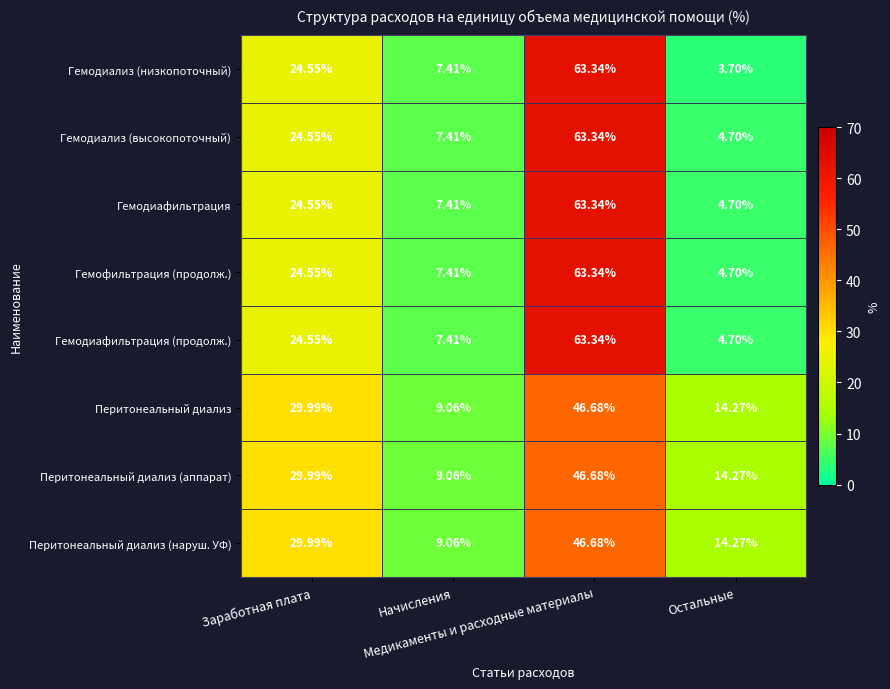

Which series has the widest spread of values?

Гемодиализ (низкопоточный)